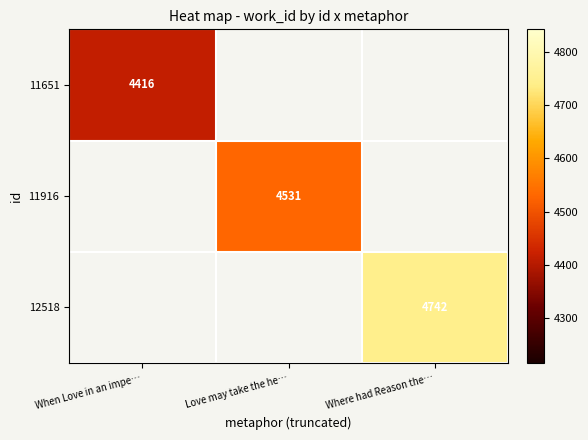

The 12518 series shows 4742.0 at Where had Reason the…. True or false?

True